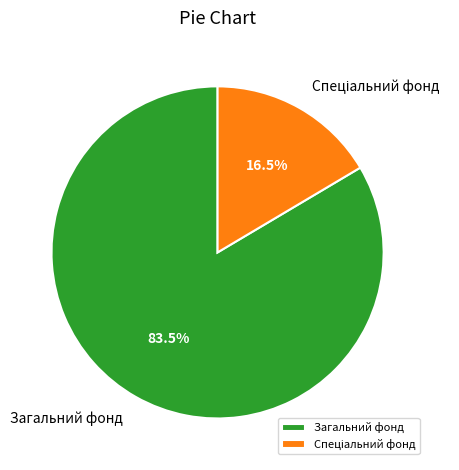

How much of the chart is everything except Загальний фонд?

16.5%